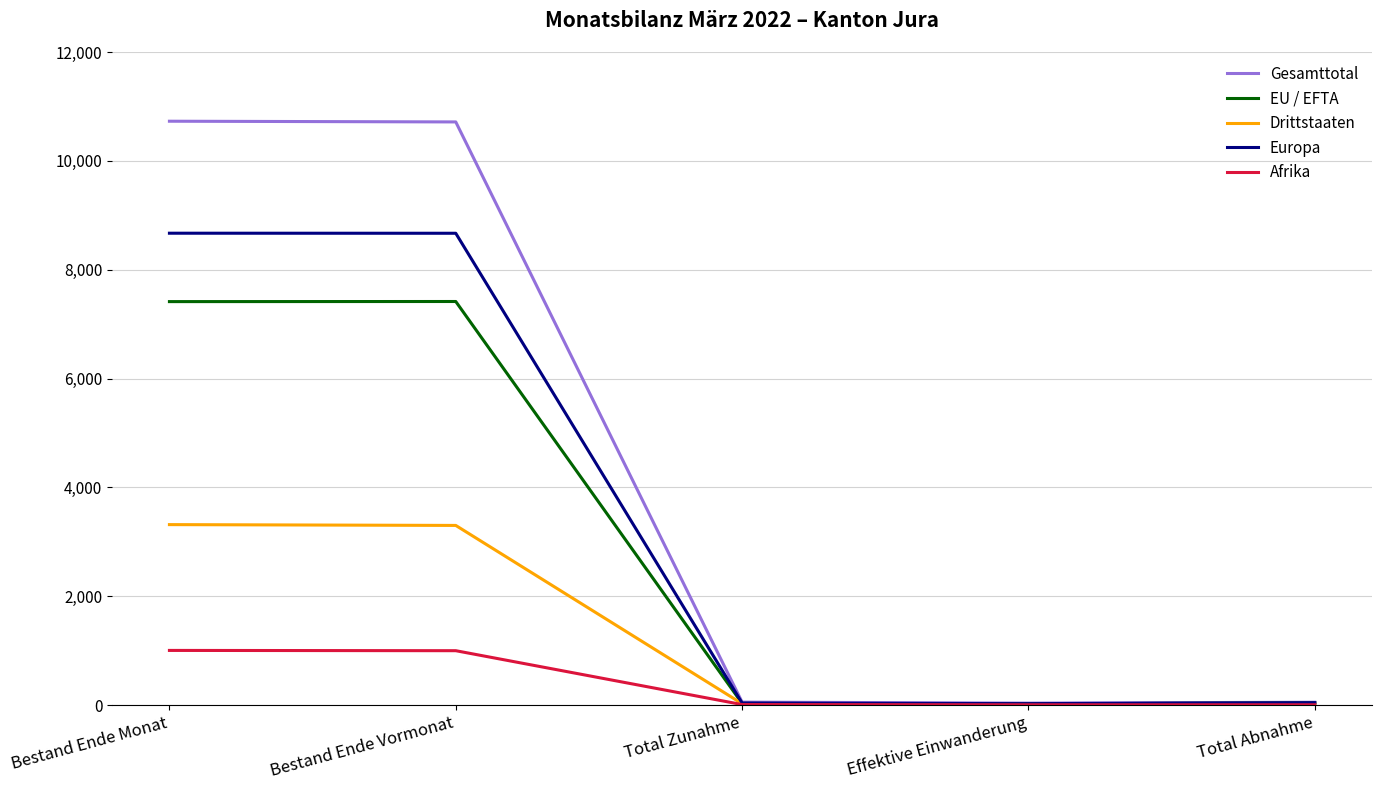

Is the value of Europa at Bestand Ende Monat greater than the value of EU / EFTA at Bestand Ende Vormonat?

Yes